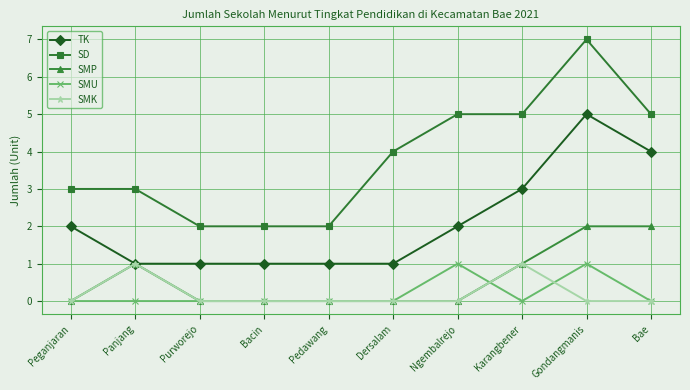

Reading left to right, list all the values displayed in this chart.

TK: 2	1	1	1	1	1	2	3	5	4
SD: 3	3	2	2	2	4	5	5	7	5
SMP: 0	1	0	0	0	0	0	1	2	2
SMU: 0	0	0	0	0	0	1	0	1	0
SMK: 0	1	0	0	0	0	0	1	0	0